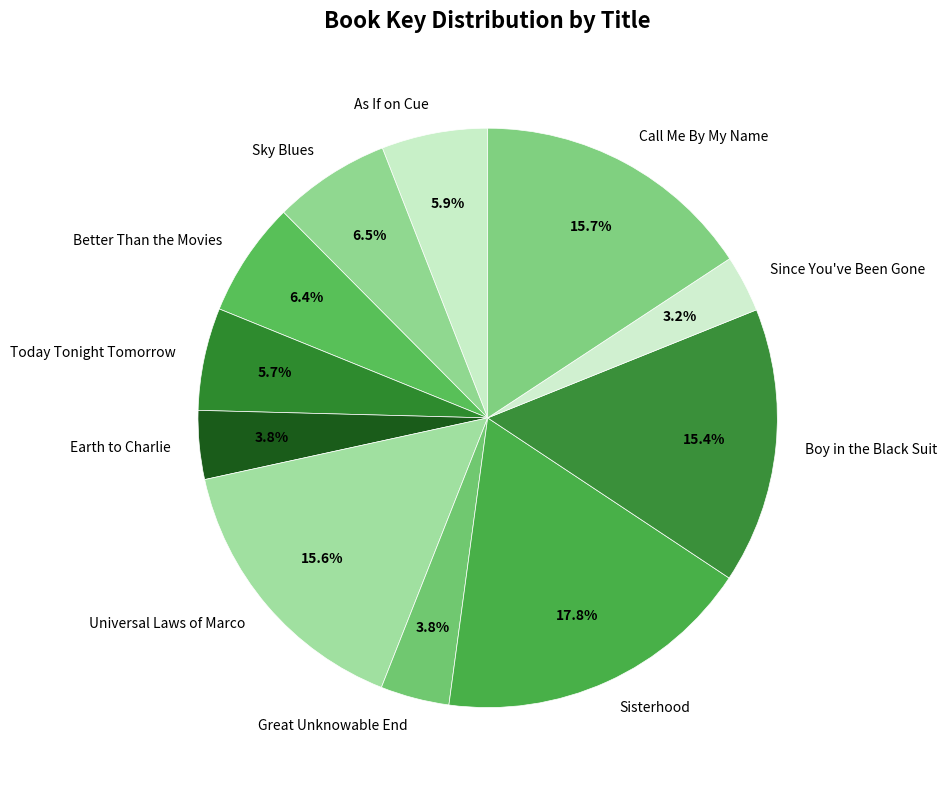

Count the number of slices in the pie.

11